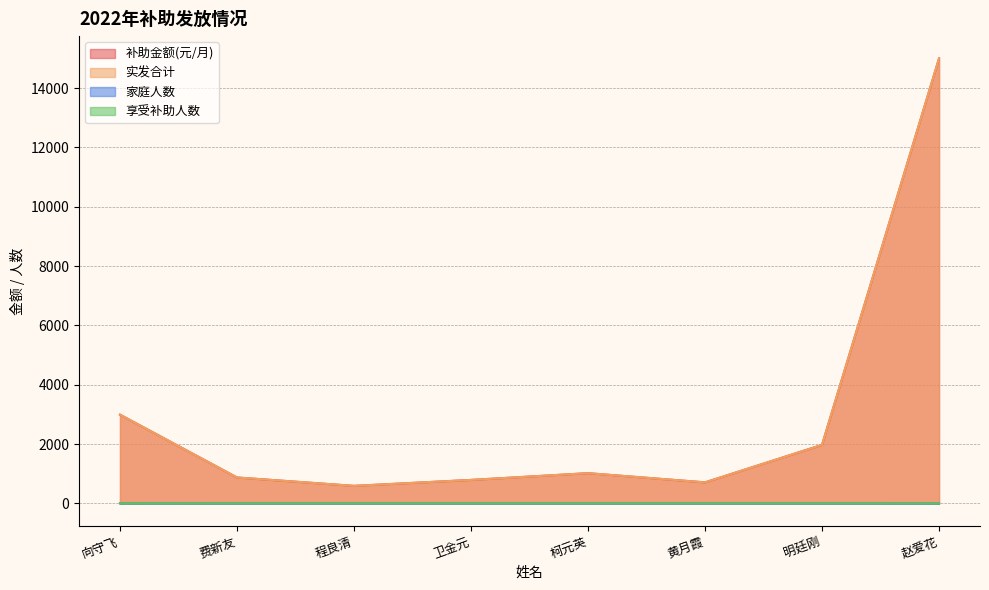

Is the value of 家庭人数 at 柯元英 greater than the value of 实发合计 at 费新友?

No